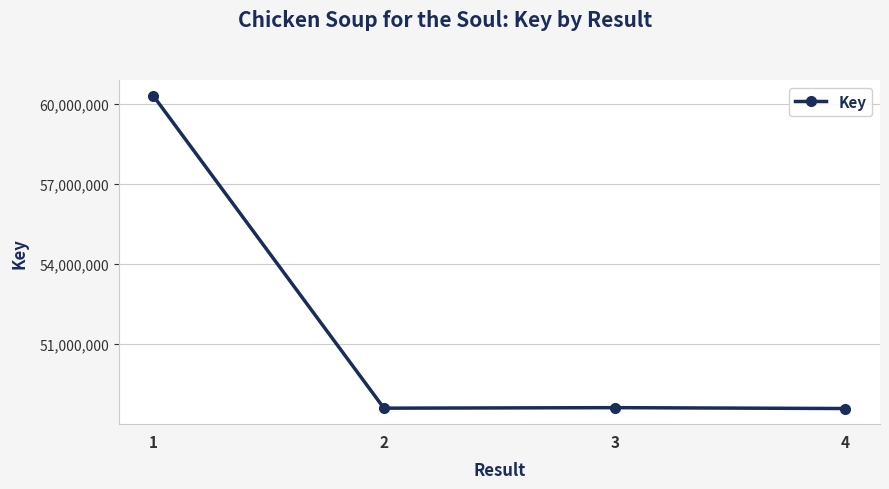

How many values are below 48622432?

2